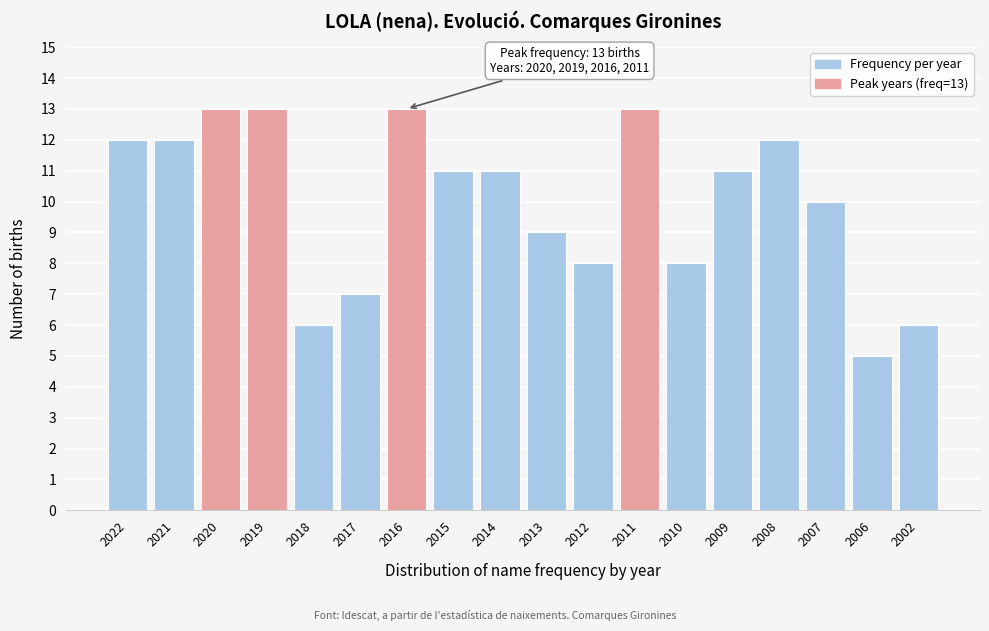

Reading left to right, what are all the values shown in this chart?

2022=12	2021=12	2020=13	2019=13	2018=6	2017=7	2016=13	2015=11	2014=11	2013=9	2012=8	2011=13	2010=8	2009=11	2008=12	2007=10	2006=5	2002=6